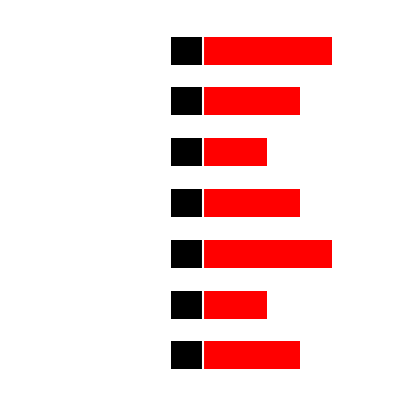

How many data points in No Image are above 3?

2